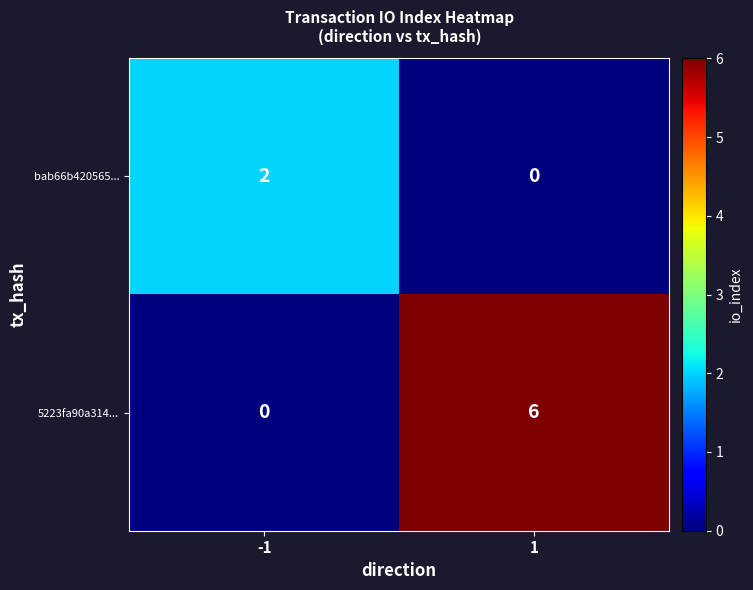

At which category is the sum across all series the highest?

1